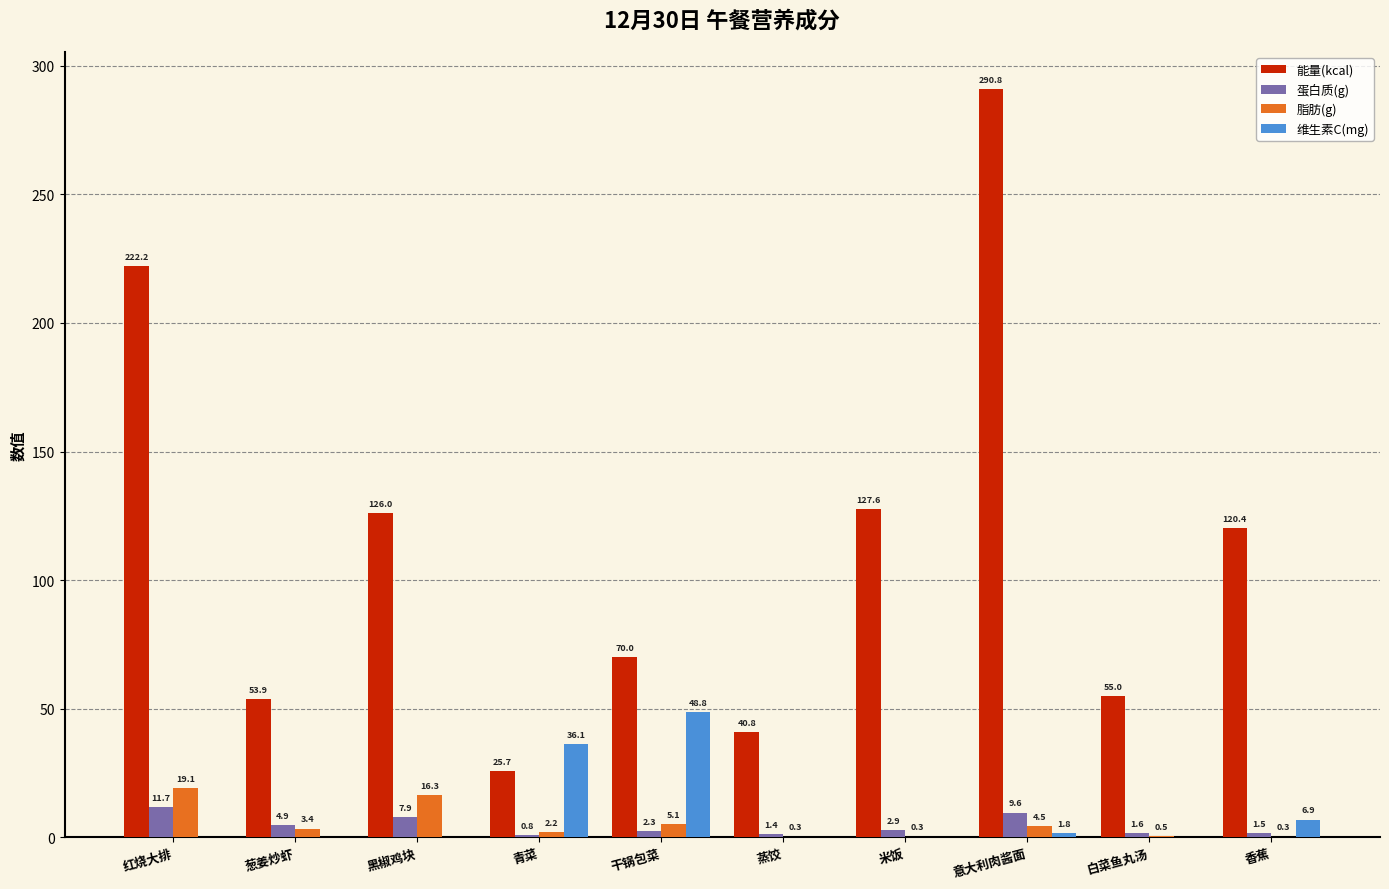

What is the sum of all 蛋白质(g) values?

44.6